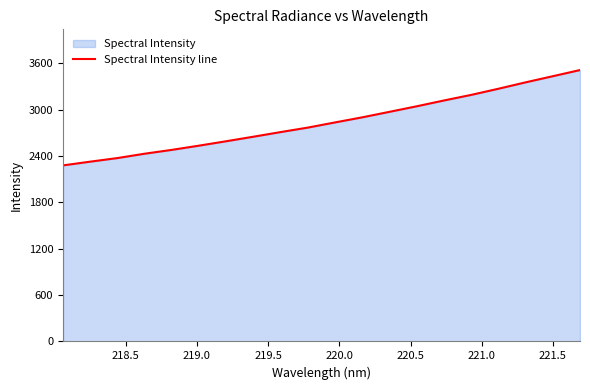

How many lines are shown in the chart?

1